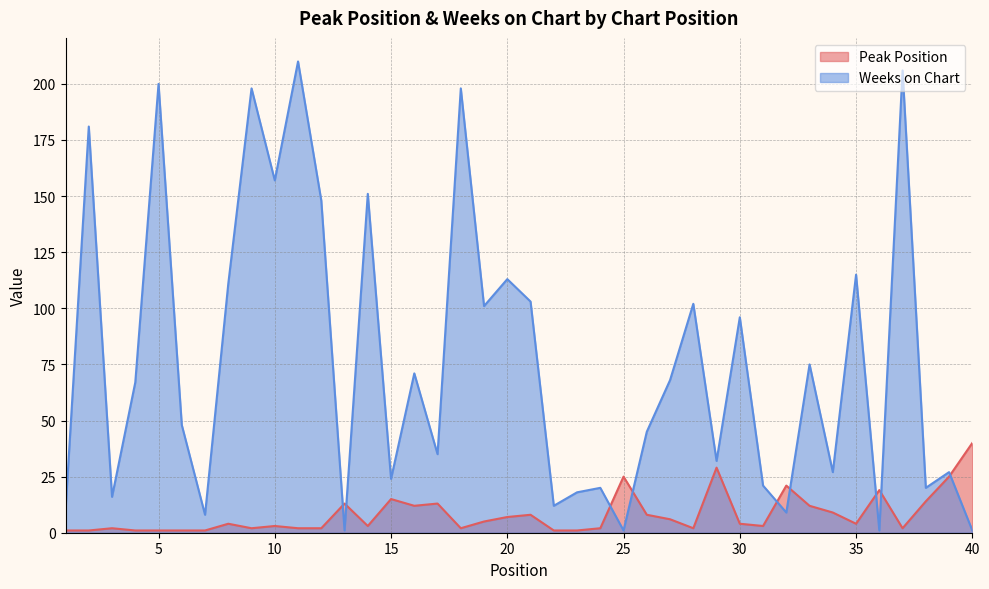

Is the value of Peak Position at 35 greater than the value of Weeks on Chart at 11?

No